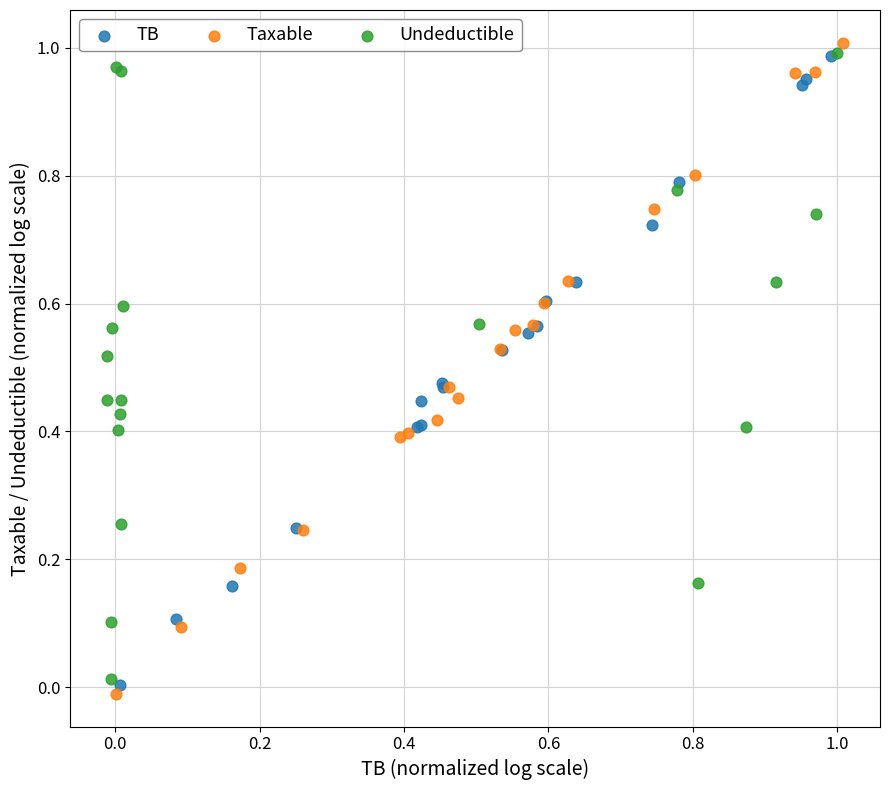

What are all the series names shown in the legend?

TB, Taxable, Undeductible